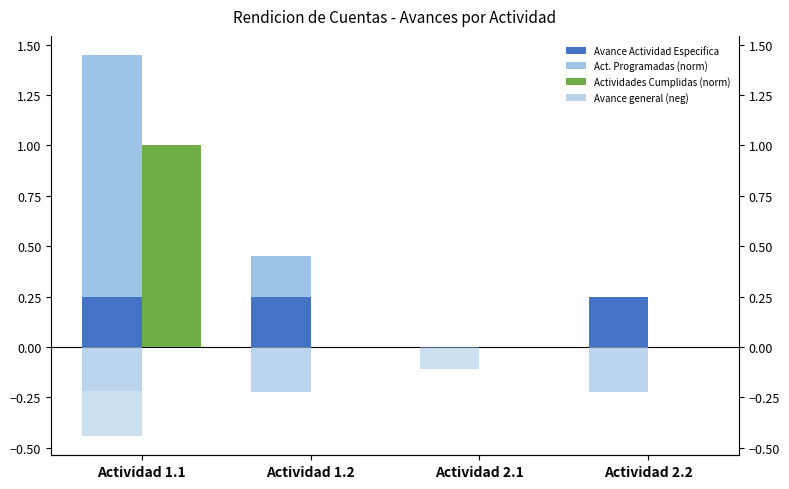

At which category is the sum across all series the highest?

Actividad 1.1